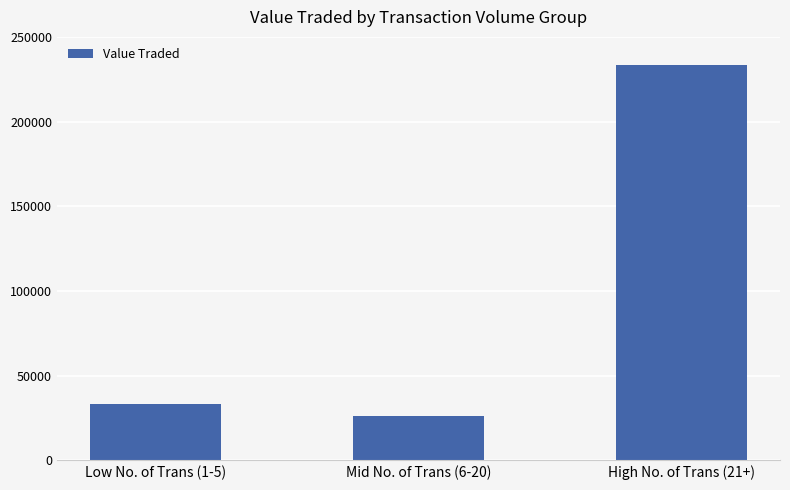

What is the maximum value shown in the chart?

233459